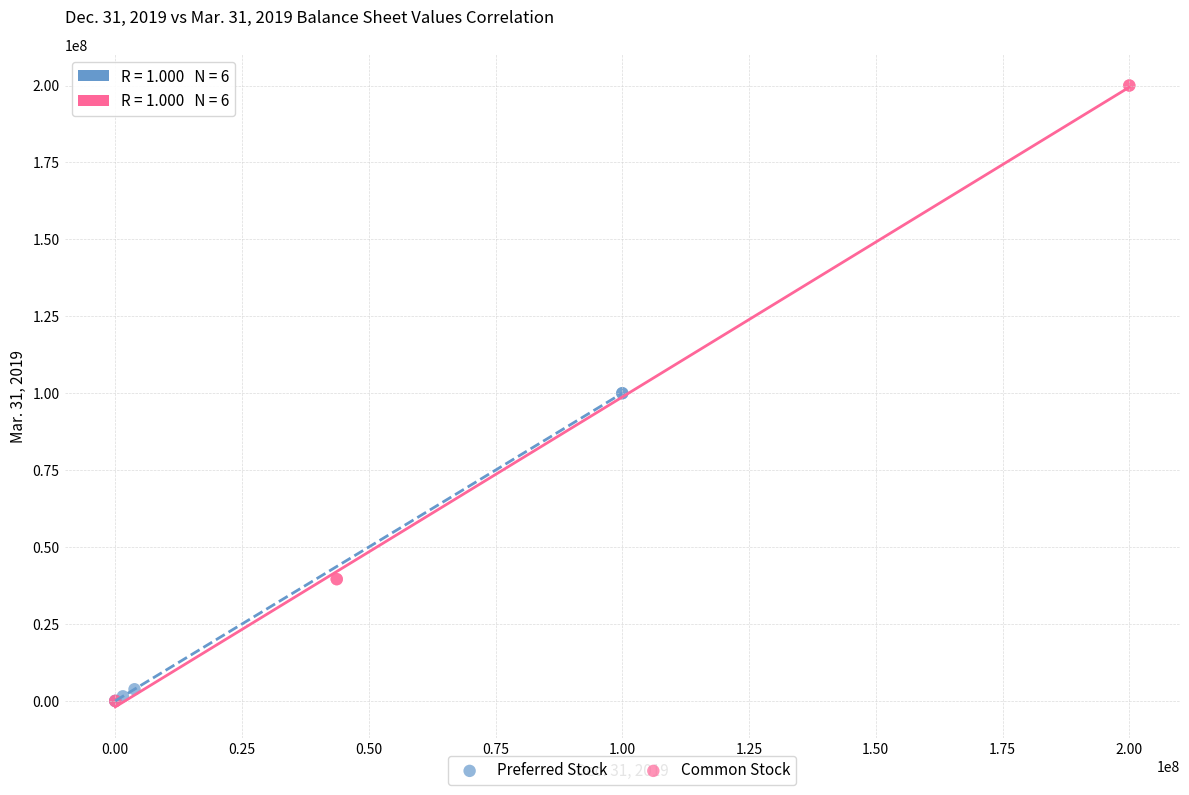

What are all the series names shown in the legend?

Preferred Stock, Common Stock